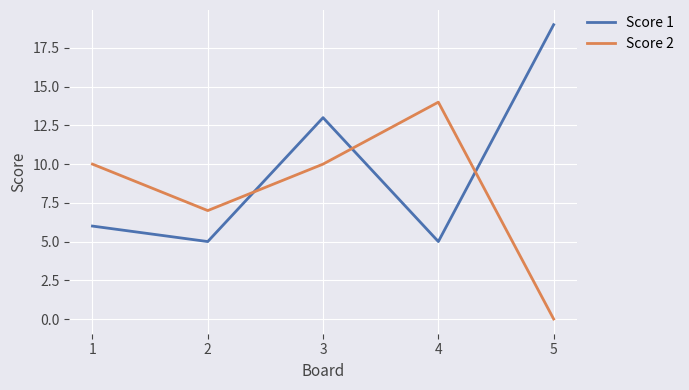

True or false: Score 2 has a value of 6 at 5.

False